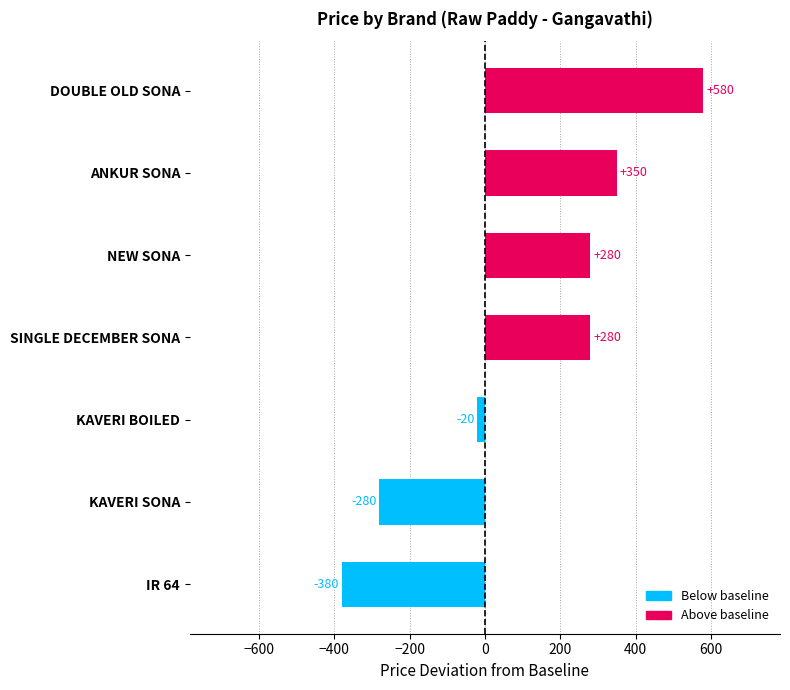

What is the average value?

116